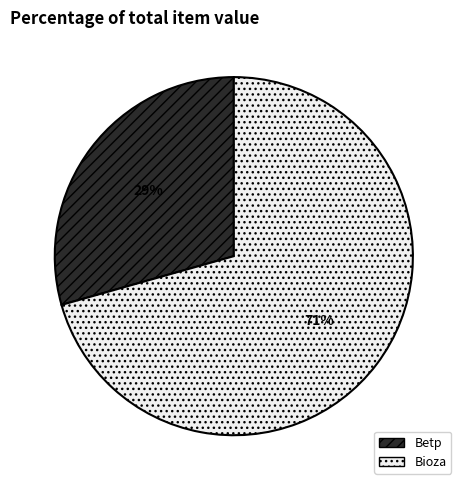

Which slice represents more than half of the pie?

Bioza